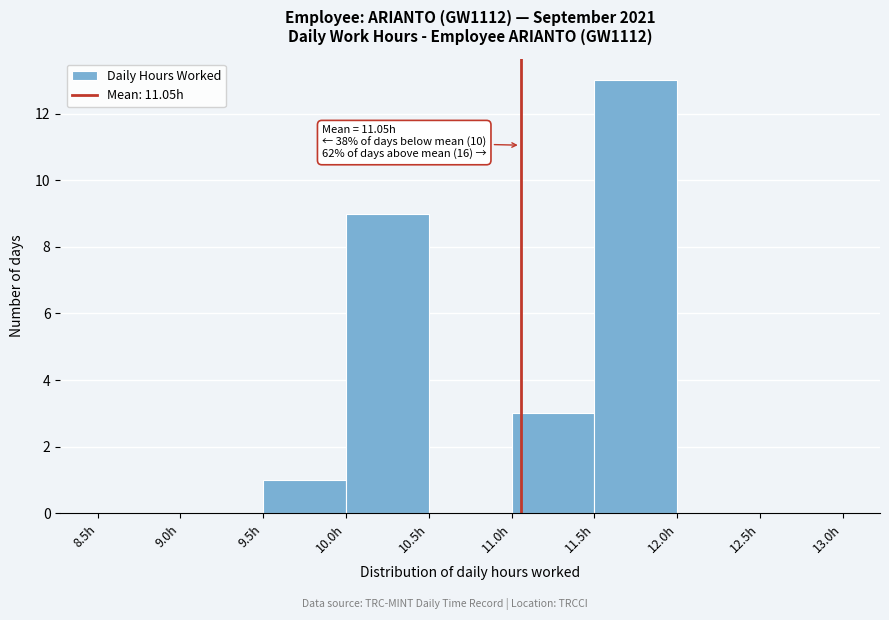

Over which range of the x-axis is the bar tallest?

11.5 to 12.0